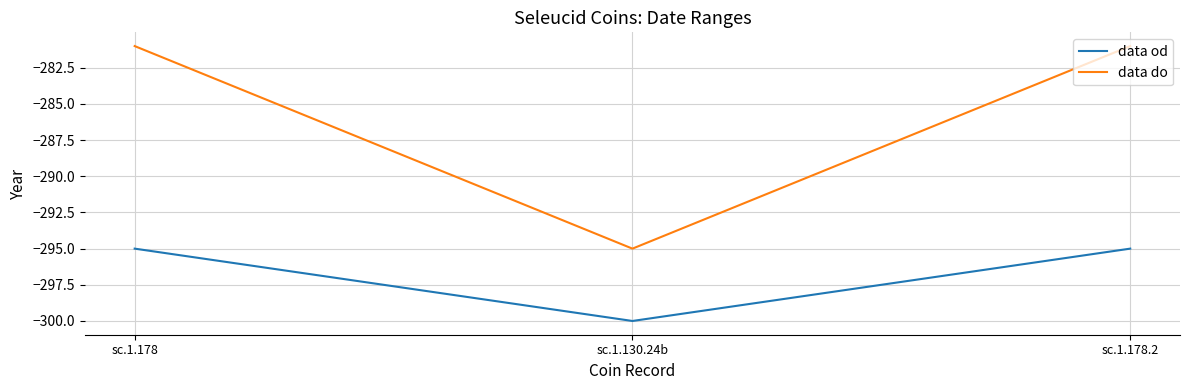

What is the difference between the highest and lowest values at sc.1.178.2?

14